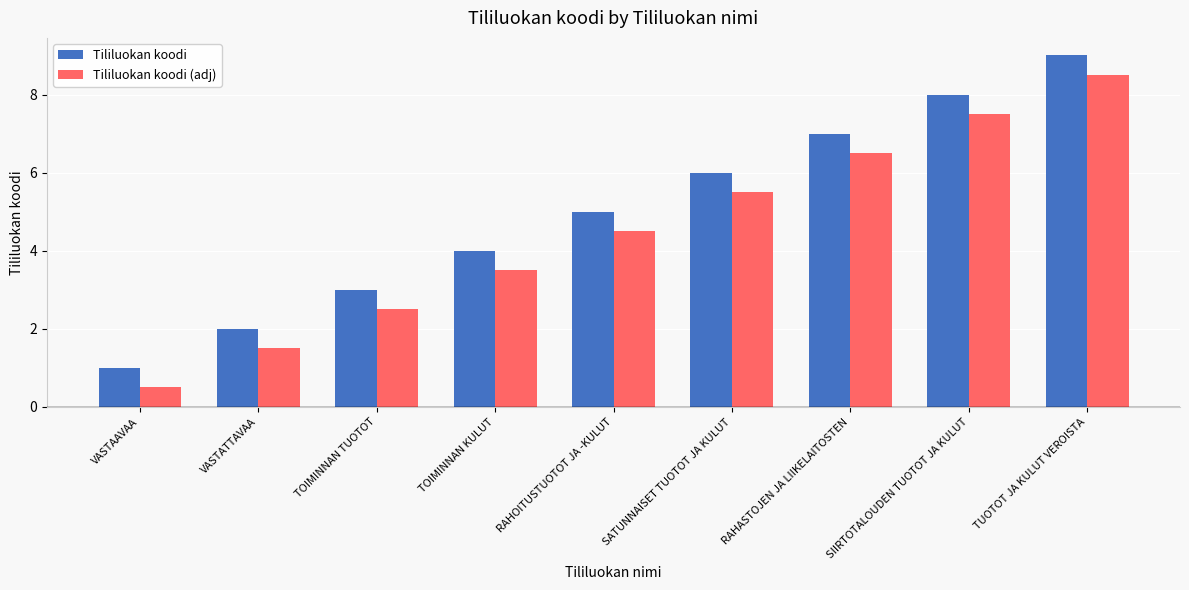

How many bars are there in each group?

2